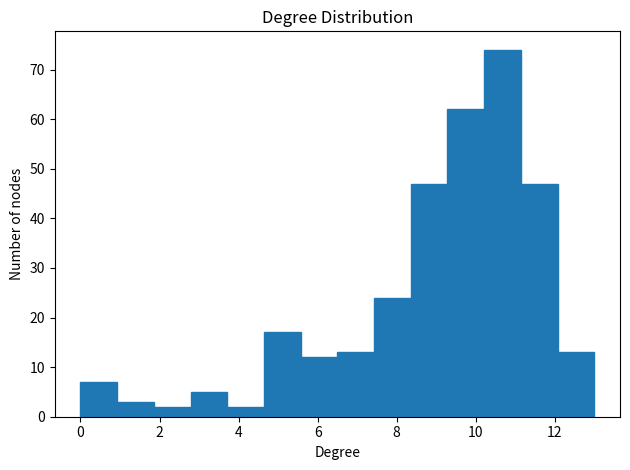

Over which range of the x-axis is the bar tallest?

10.2 to 11.2